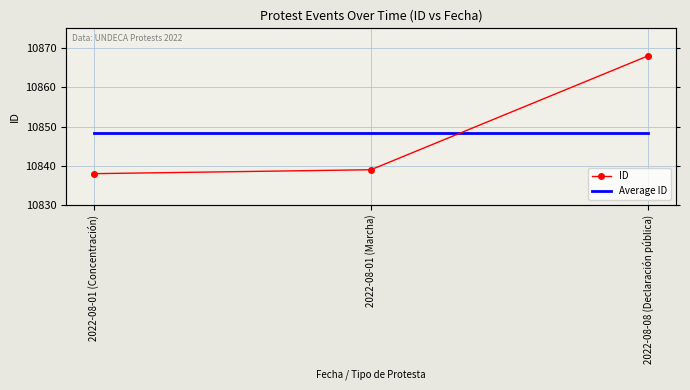

How many values in the ID series are below 10839?

1